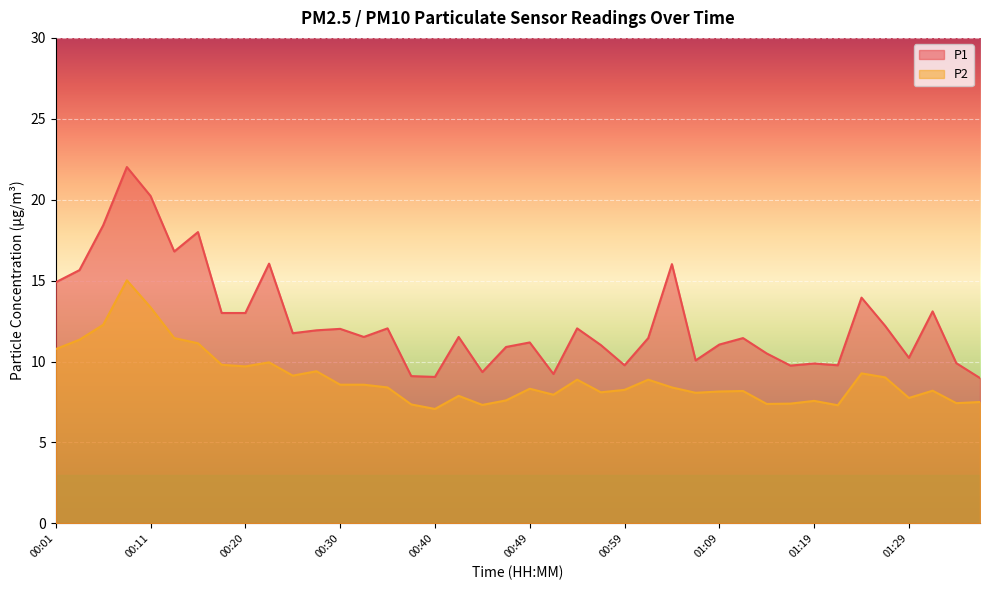

Which category has the highest value across all series?

00:08